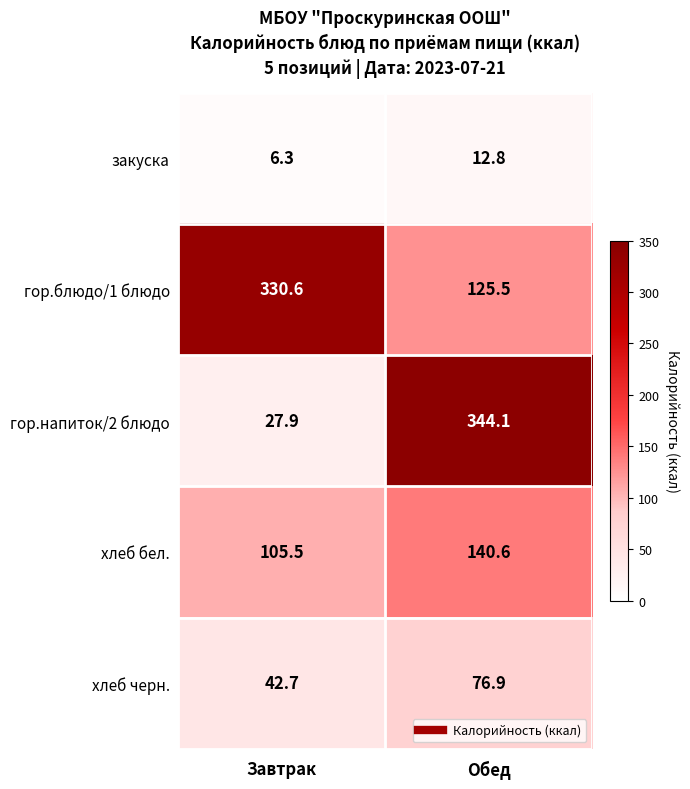

How many series are shown in this chart?

5